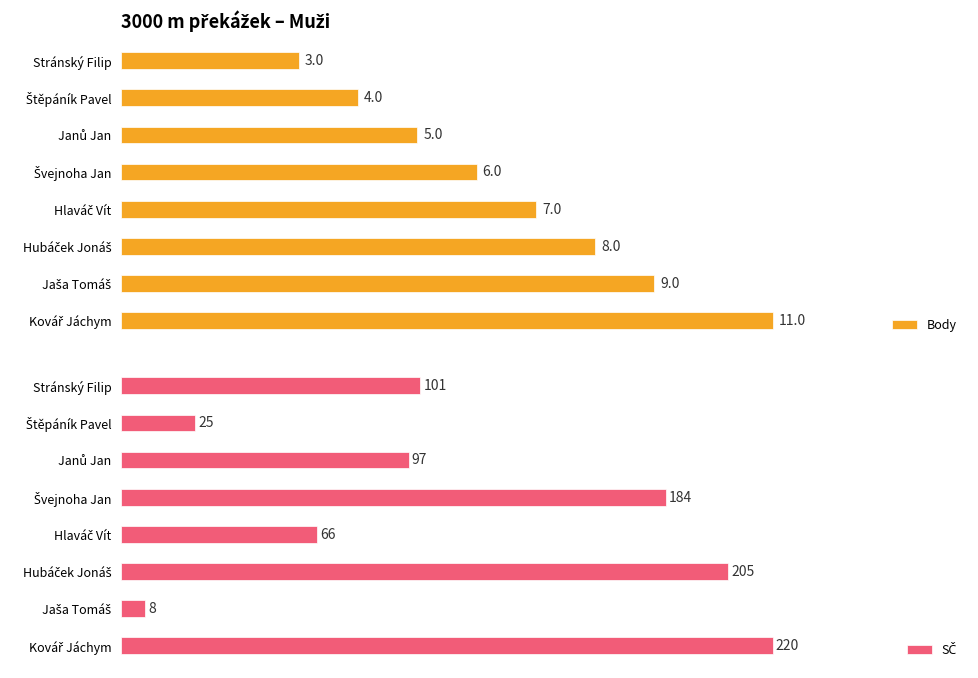

Reading left to right, what are all the values shown in this chart?

Body: 11	9	8	7	6	5	4	3
SČ: 220	8	205	66	184	97	25	101